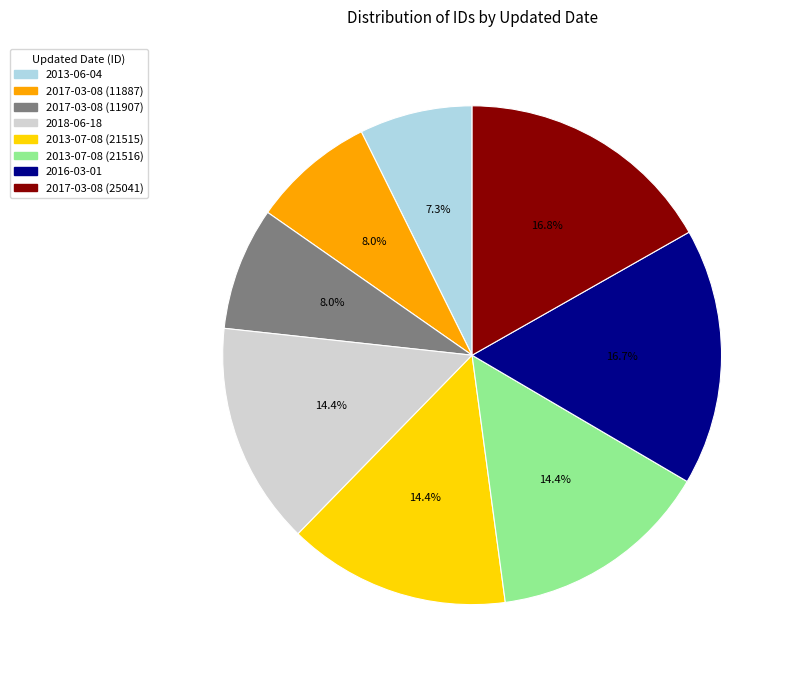

Does any single category account for the majority?

No